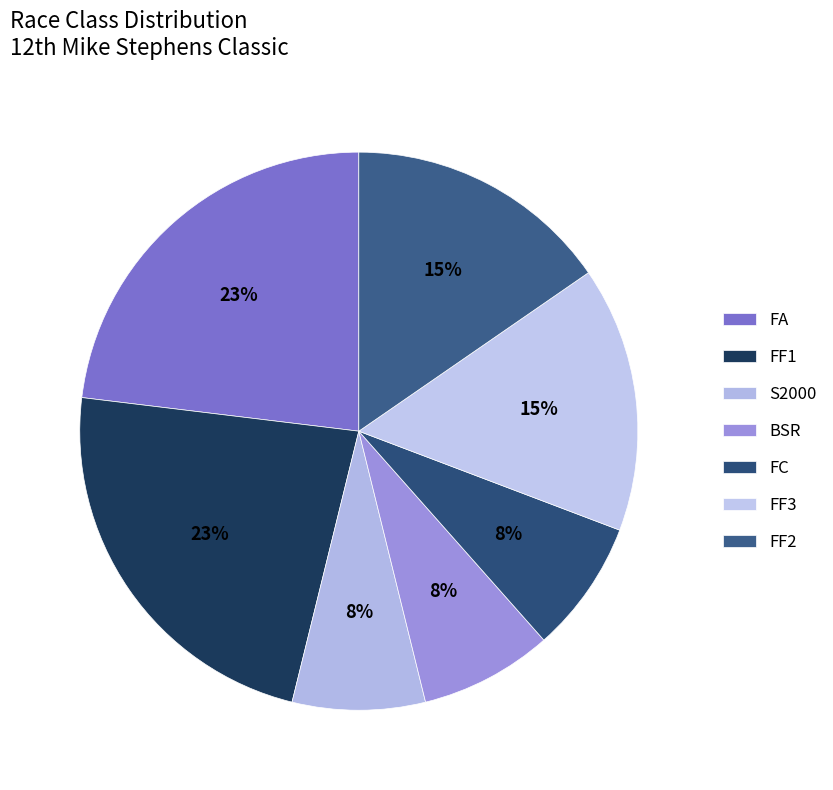

What percentage is NOT represented by FF2?

84.6%